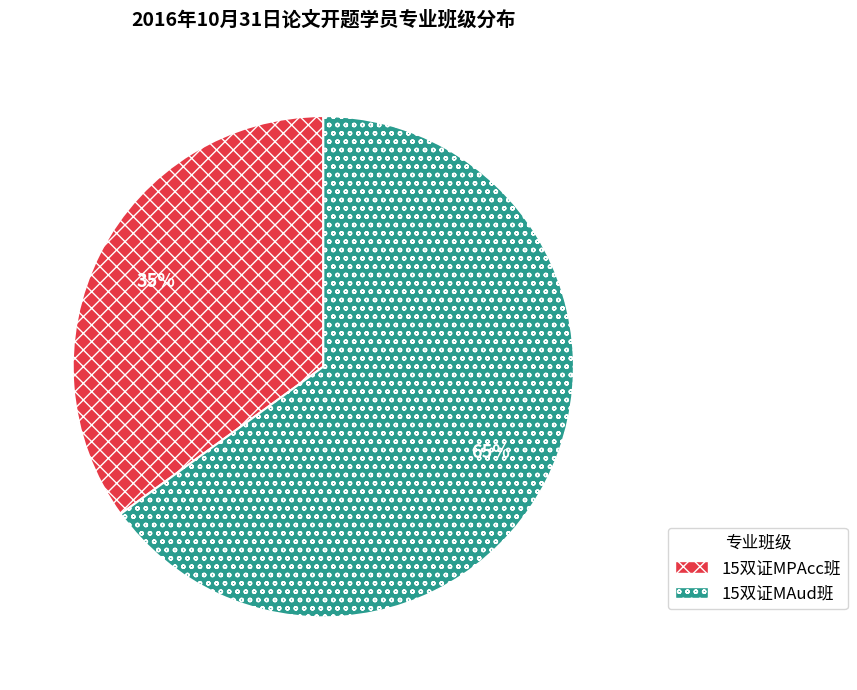

Is 15双证MAud班 the majority of the pie?

Yes